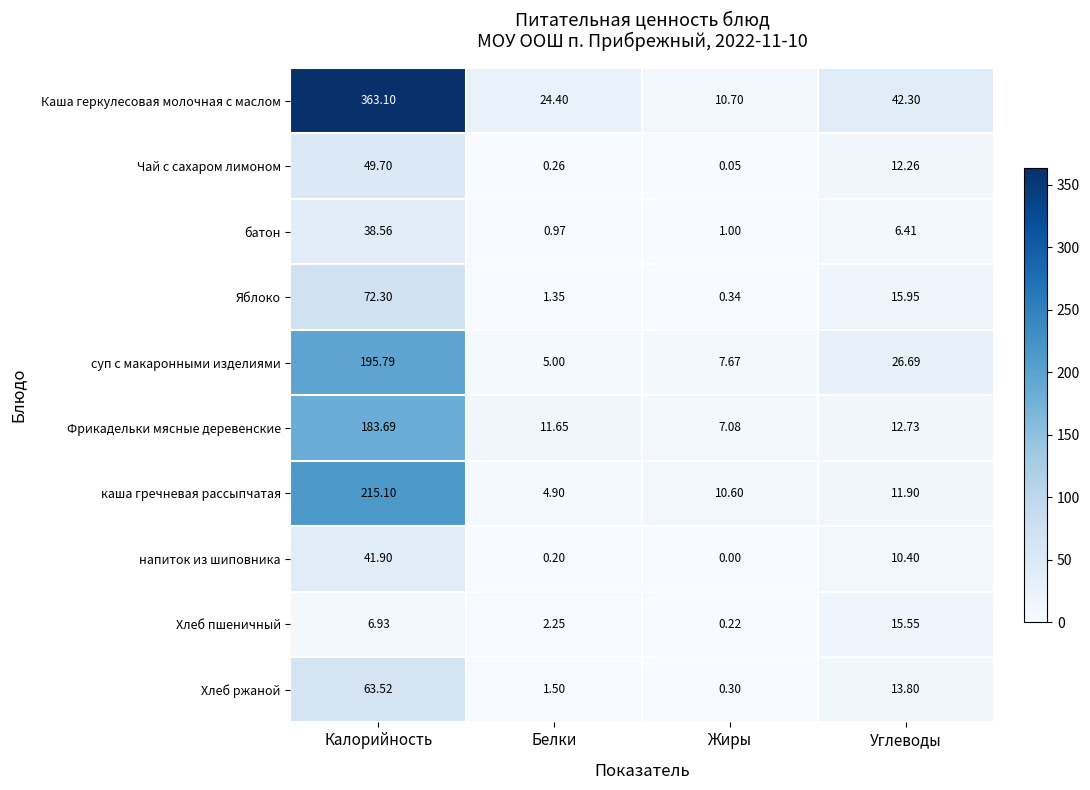

At which label does Хлеб ржаной first exceed 13?

Калорийность